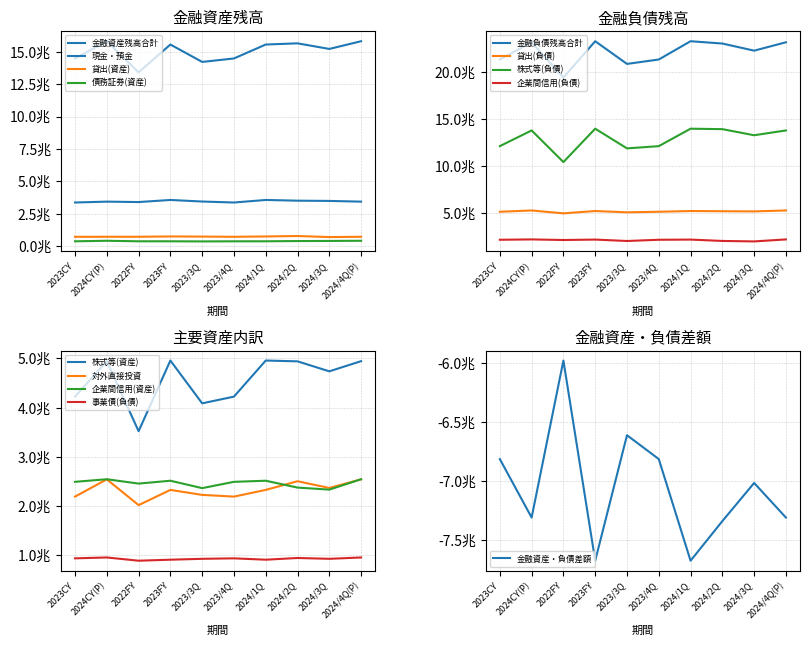

What is the label of the 4th point from the right?

2024/1Q